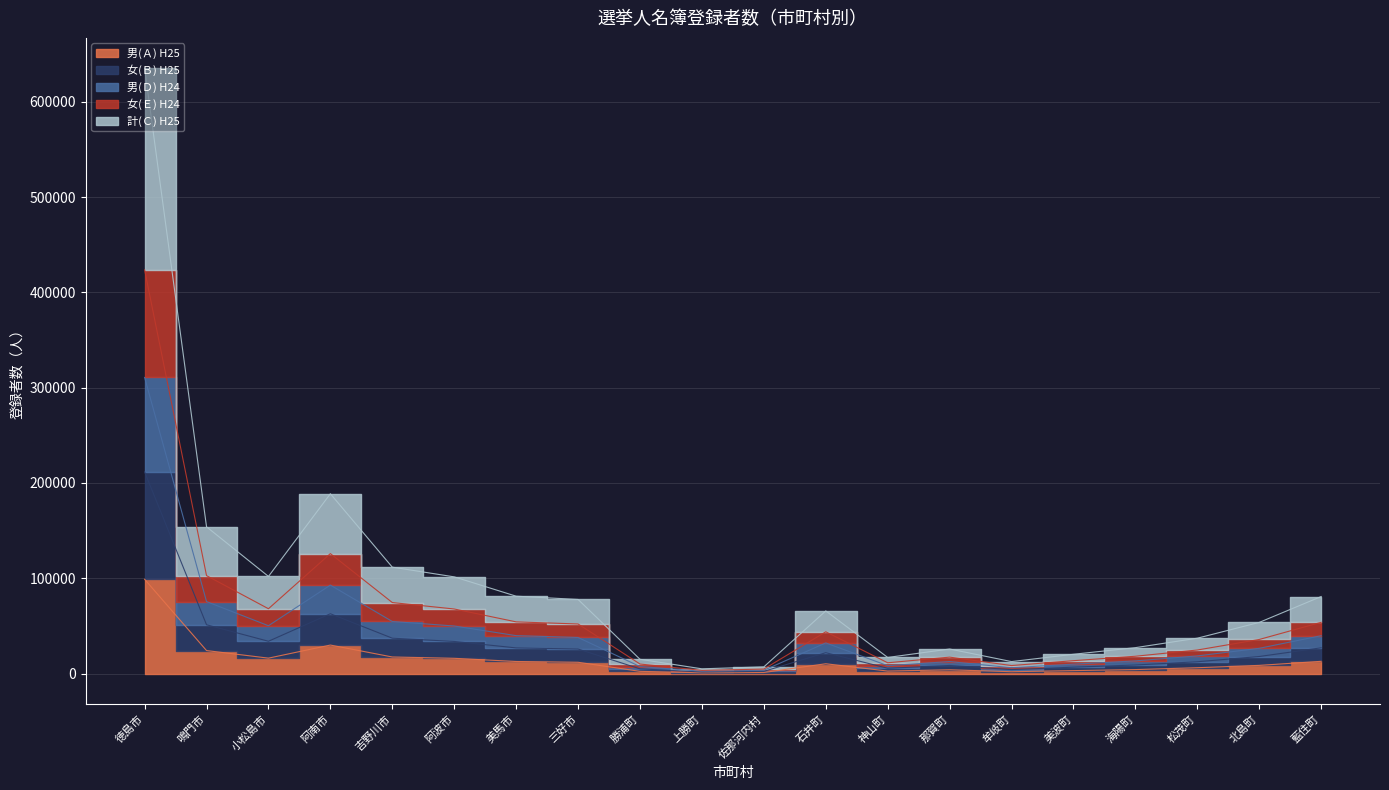

The 男(Ｄ) H24 series shows 6142 at 牟岐町. True or false?

True